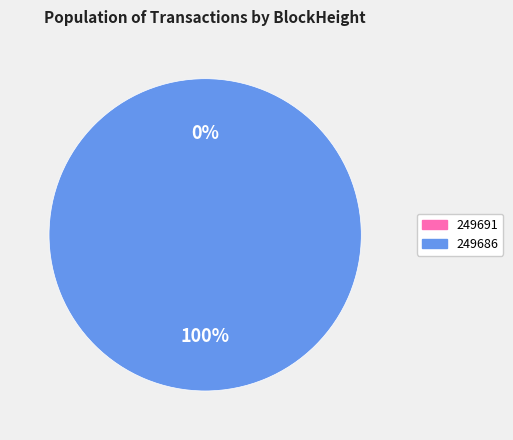

Combined, do 249691 and 249686 account for over 50%?

Yes